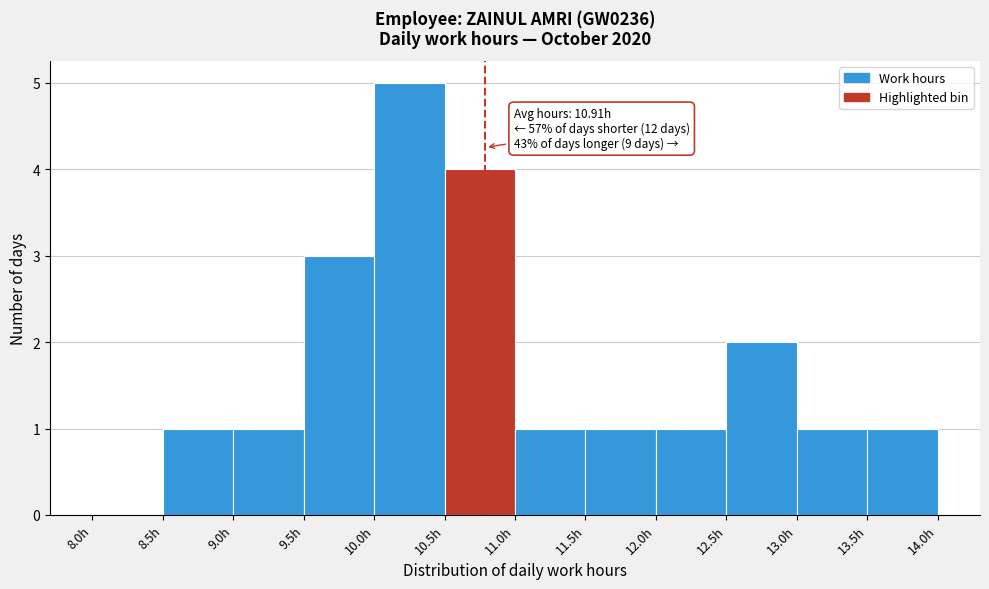

Which range on the x-axis has the tallest bar?

10.0 to 10.5